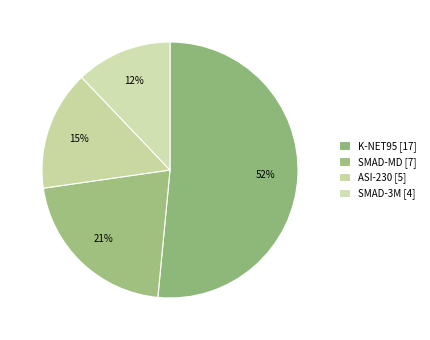

How many segments does this pie chart have?

4